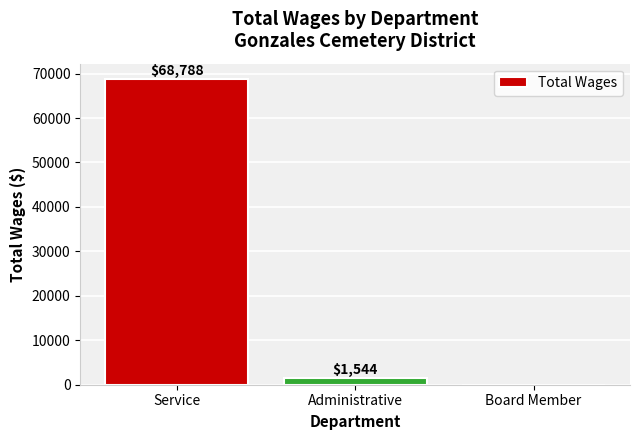

Where is the data nearest to the value 34394?

Administrative